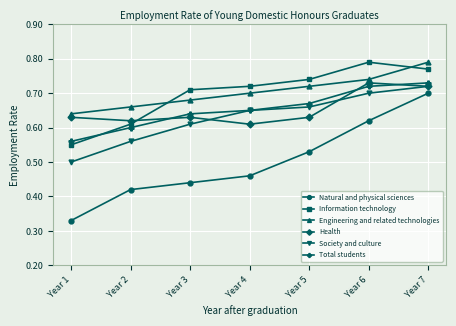

Count the number of categories in the chart.

7